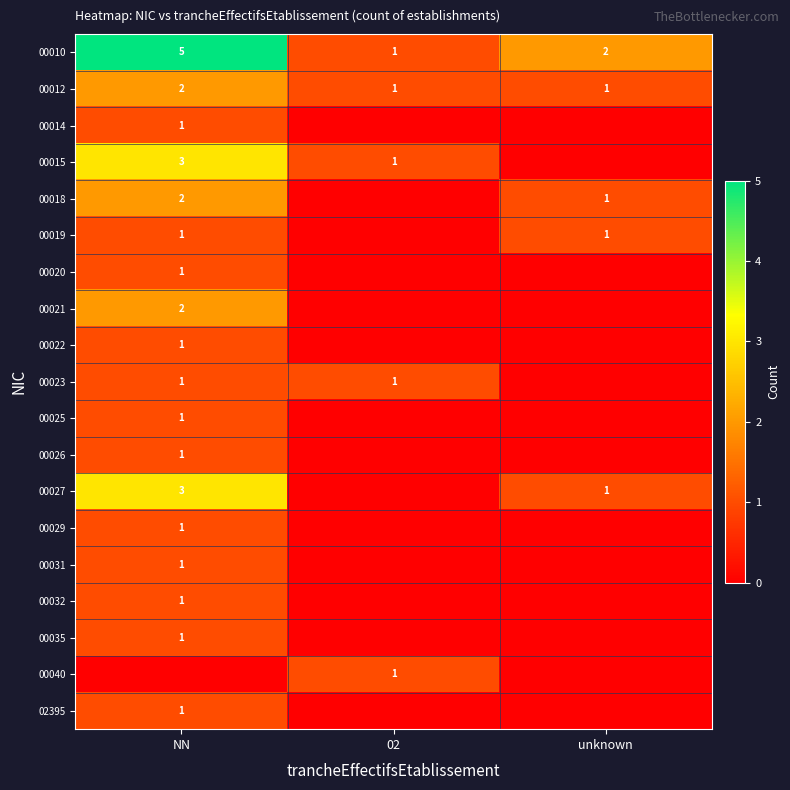

Which category has the highest value in the 00010 series?

NN